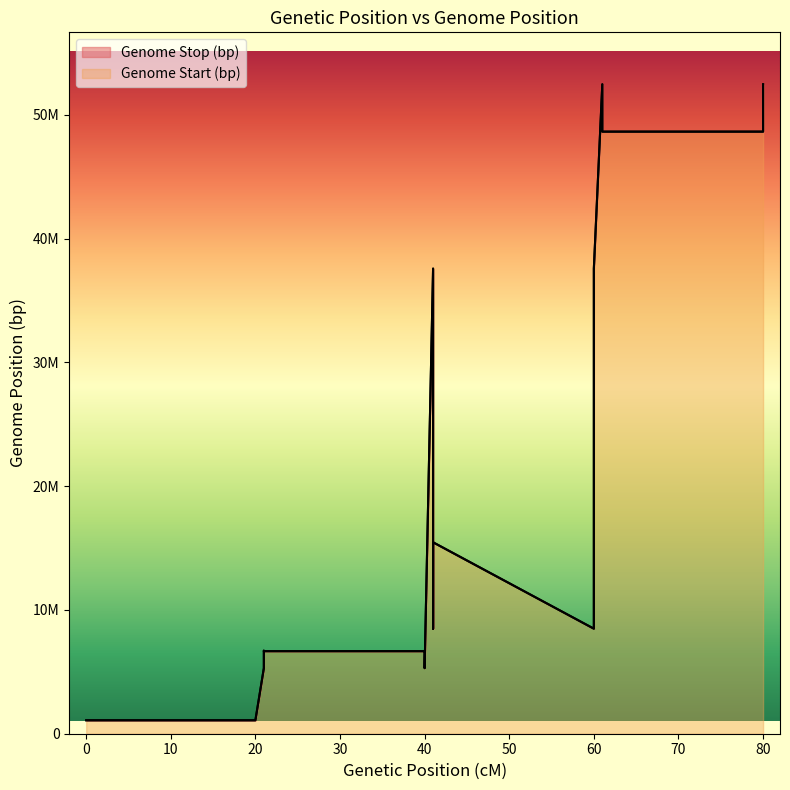

Between 40 and 41, which series saw the biggest shift?

Genome Stop (bp)